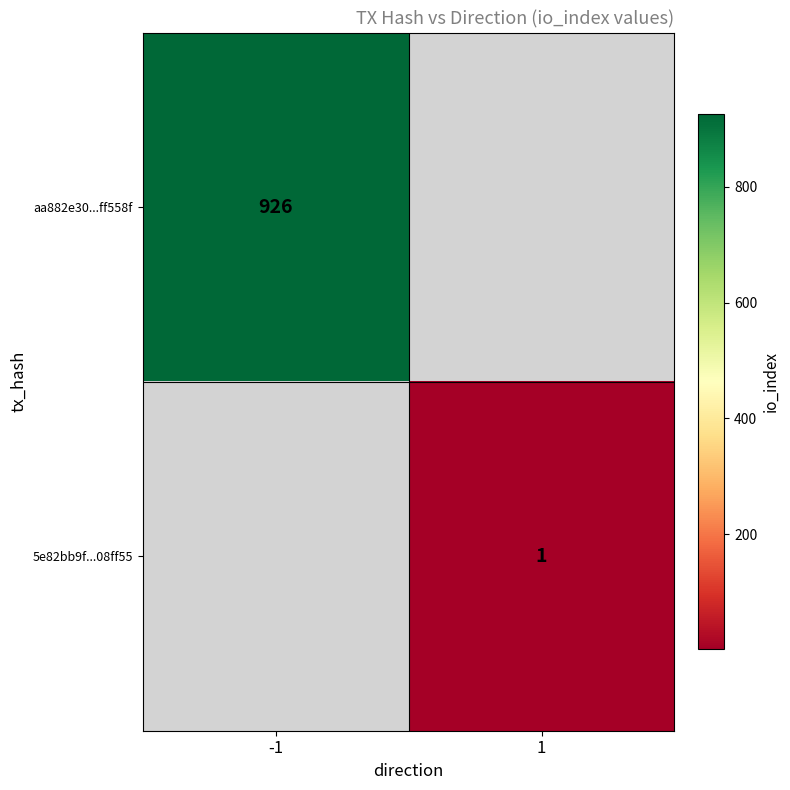

What is the minimum value shown in the chart?

1.0